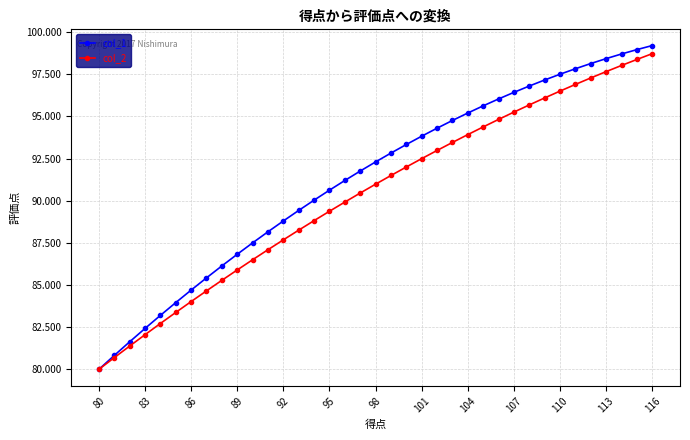

How many series are shown in this chart?

2